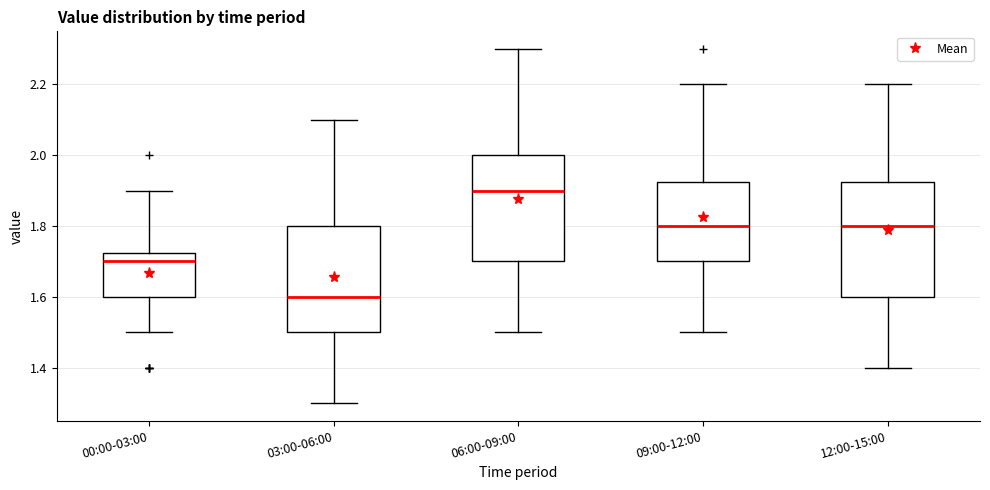

Which box is the tallest, from its lower edge to its upper edge?

12:00-15:00